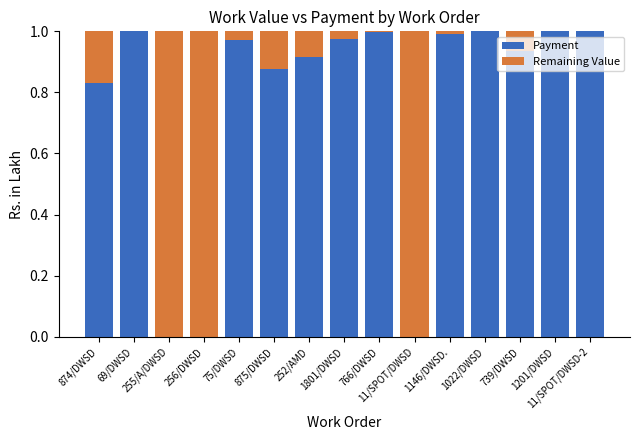

What is the sum of all Payment values?

11.5